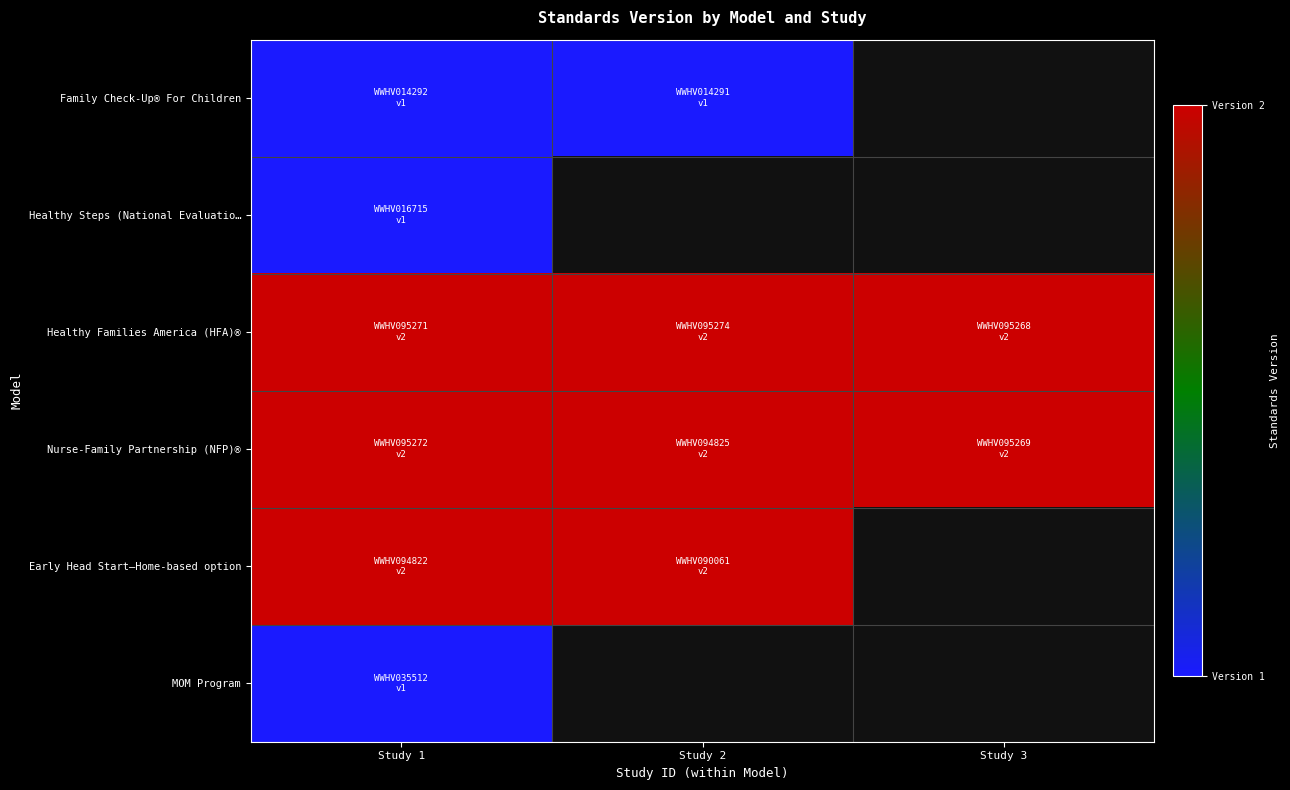

At how many categories does at least one series exceed 1?

3